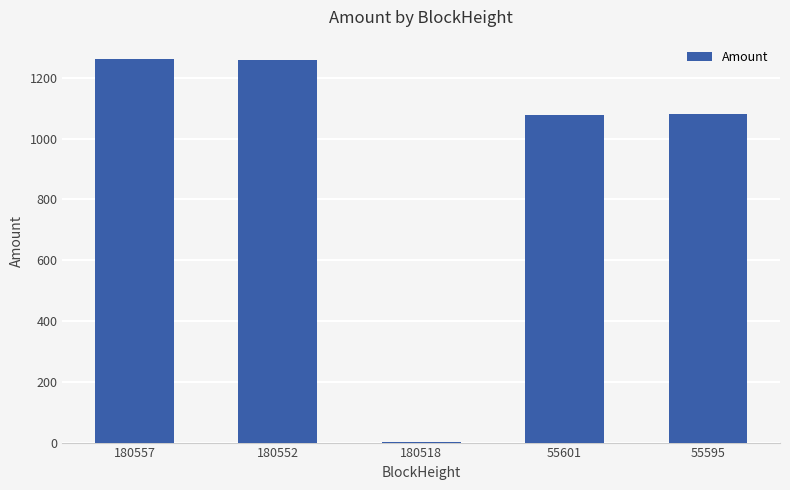

What is the maximum value shown in the chart?

1262.1